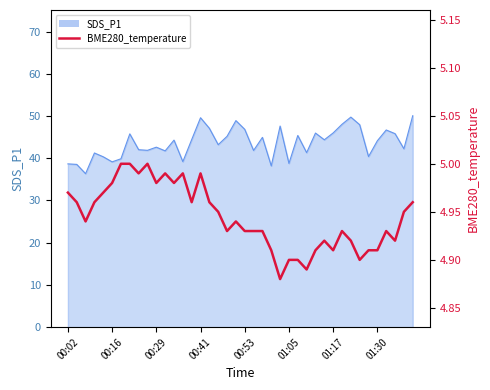

True or false: the data has more than 1 interior local peaks.

True